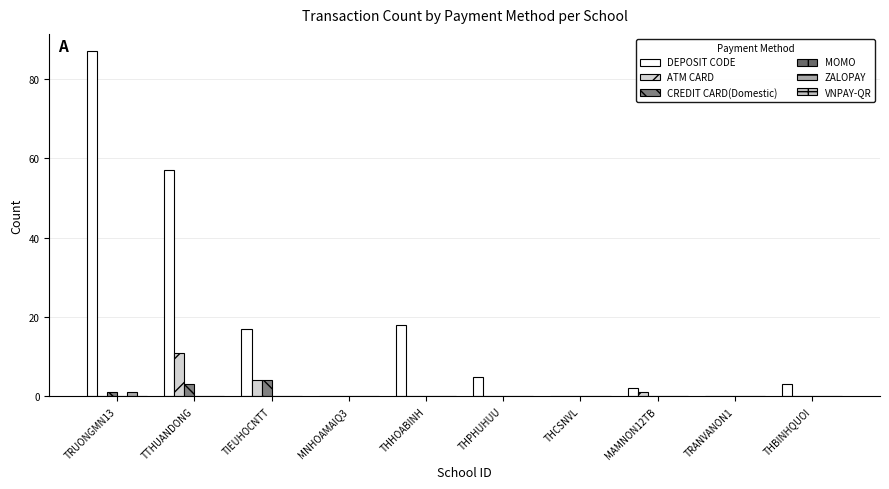

Reading left to right, what are all the values shown in this chart?

DEPOSIT CODE: TRUONGMN13=87	TTHUANDONG=57	TIEUHOCNTT=17	MNHOAMAIQ3=0	THHOABINH=18	THPHUHUU=5	THCSNVL=0	MAMNON12TB=2	TRANVANON1=0	THBINHQUOI=3
ATM CARD: TRUONGMN13=0	TTHUANDONG=11	TIEUHOCNTT=4	MNHOAMAIQ3=0	THHOABINH=0	THPHUHUU=0	THCSNVL=0	MAMNON12TB=1	TRANVANON1=0	THBINHQUOI=0
CREDIT CARD(Domestic): TRUONGMN13=1	TTHUANDONG=3	TIEUHOCNTT=4	MNHOAMAIQ3=0	THHOABINH=0	THPHUHUU=0	THCSNVL=0	MAMNON12TB=0	TRANVANON1=0	THBINHQUOI=0
MOMO: TRUONGMN13=0	TTHUANDONG=0	TIEUHOCNTT=0	MNHOAMAIQ3=0	THHOABINH=0	THPHUHUU=0	THCSNVL=0	MAMNON12TB=0	TRANVANON1=0	THBINHQUOI=0
ZALOPAY: TRUONGMN13=1	TTHUANDONG=0	TIEUHOCNTT=0	MNHOAMAIQ3=0	THHOABINH=0	THPHUHUU=0	THCSNVL=0	MAMNON12TB=0	TRANVANON1=0	THBINHQUOI=0
VNPAY-QR: TRUONGMN13=0	TTHUANDONG=0	TIEUHOCNTT=0	MNHOAMAIQ3=0	THHOABINH=0	THPHUHUU=0	THCSNVL=0	MAMNON12TB=0	TRANVANON1=0	THBINHQUOI=0